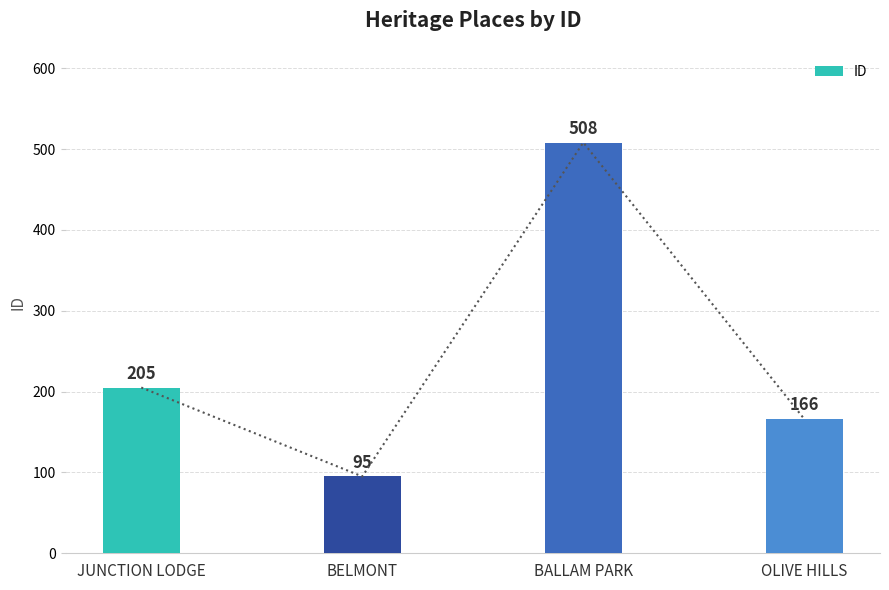

What is the difference between the values at BALLAM PARK and JUNCTION LODGE?

303